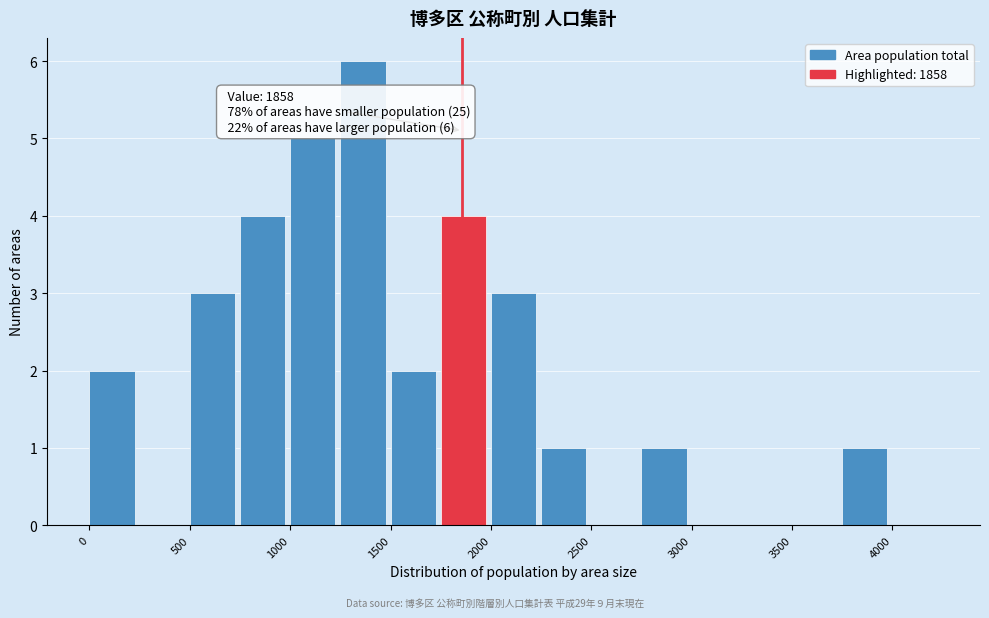

Which range on the x-axis has the tallest bar?

1250 to 1500